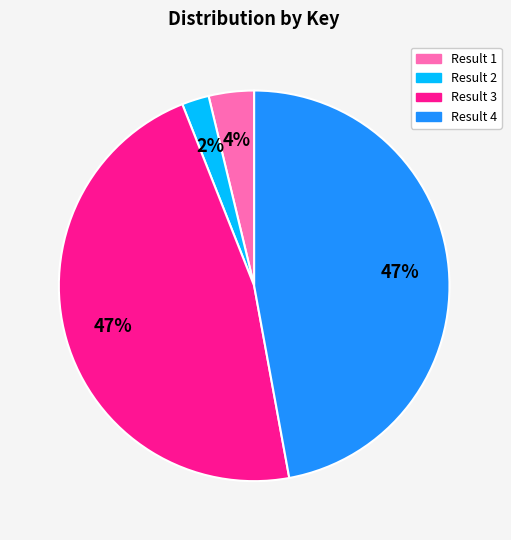

To the nearest percent, what portion does Result 4 represent?

47%